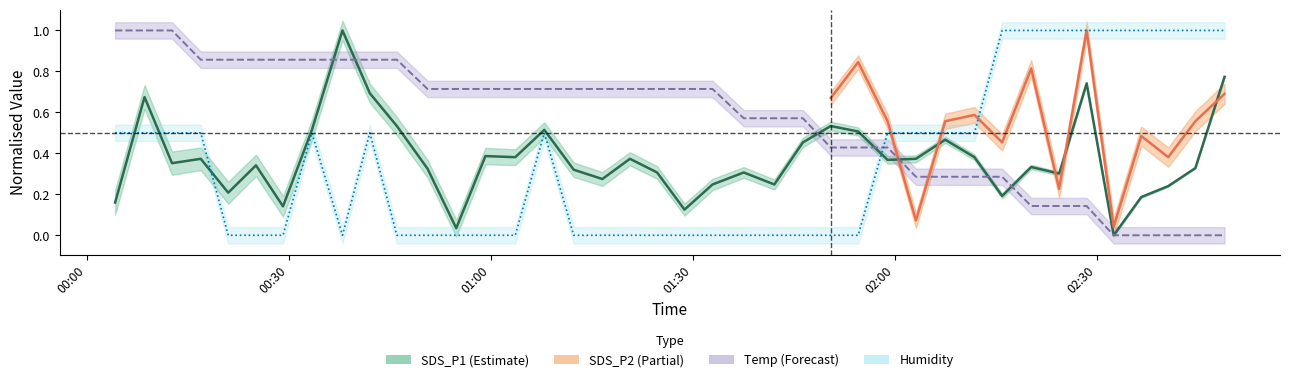

What is the greatest value displayed?

1.0